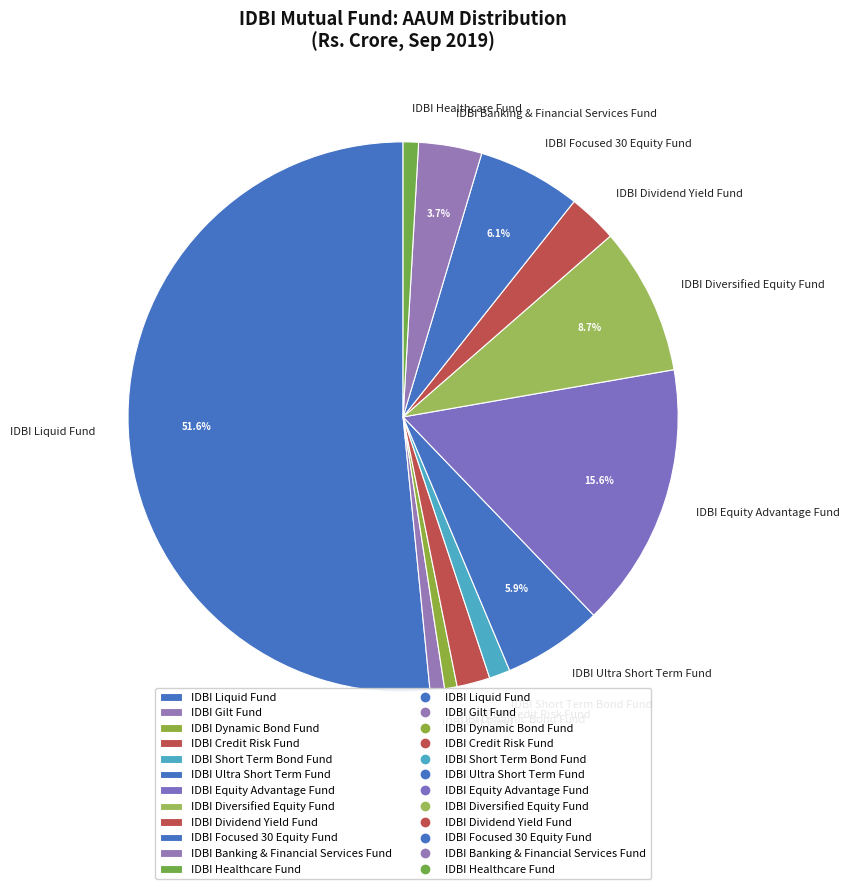

Do IDBI Healthcare Fund and IDBI Dynamic Bond Fund together represent more than half of the pie?

No